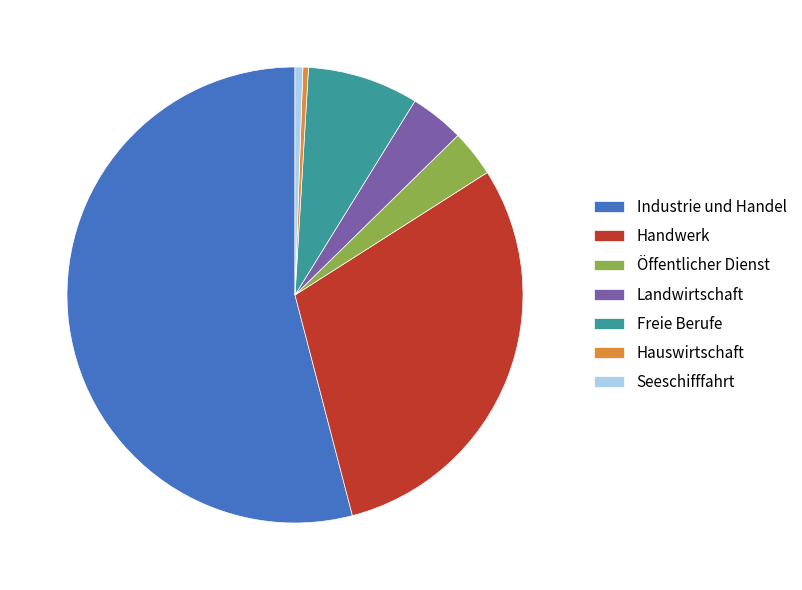

The Handwerk slice represents 30% of the pie. True or false?

True